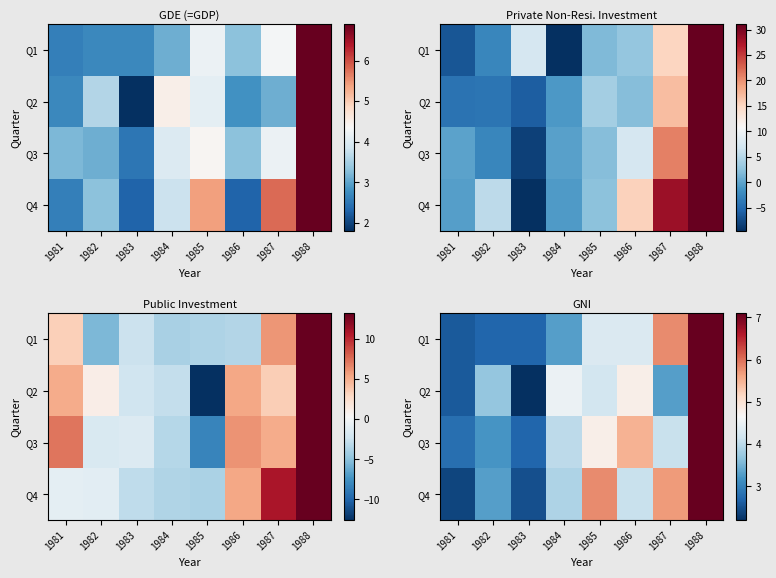

Between 1982 and 1986, which is larger?

1986